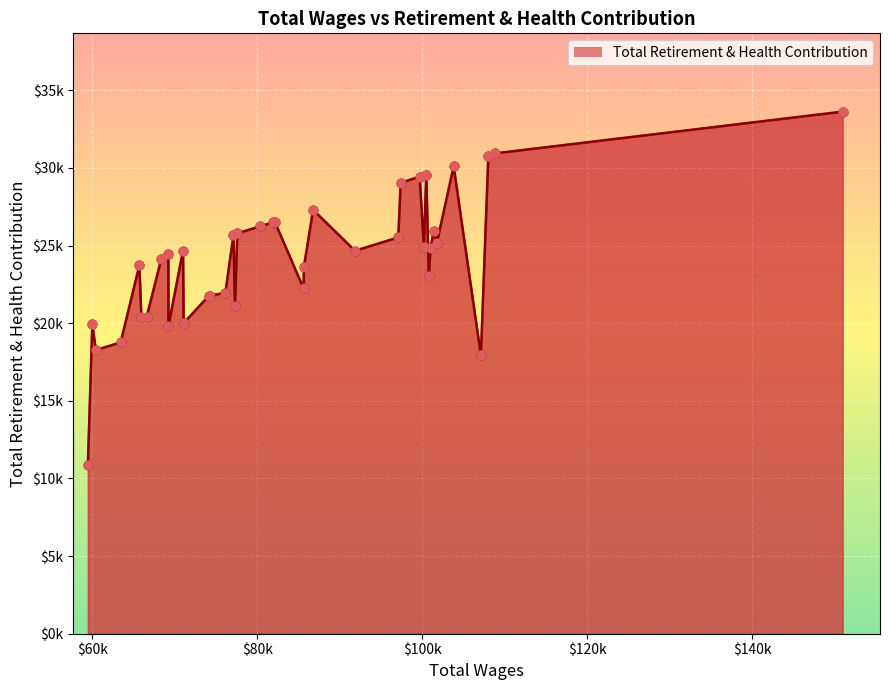

What is the change in value from 11 to 28?

-4904